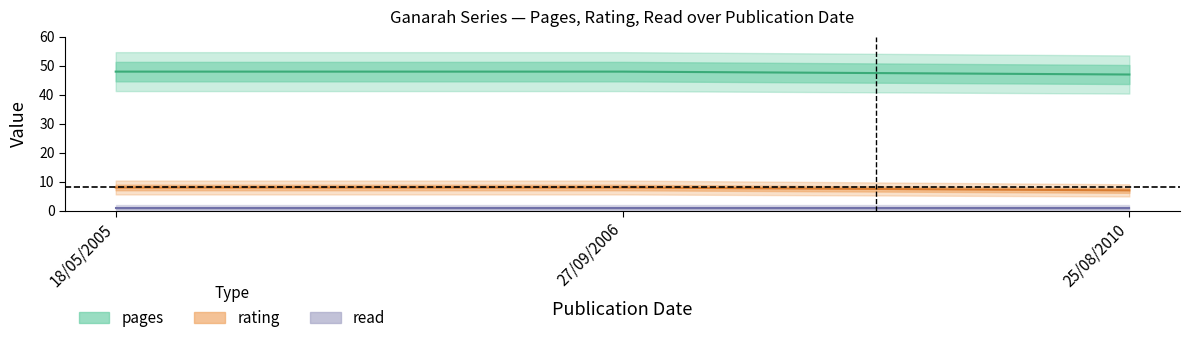

Does the chart display data point markers on the line(s)?

No